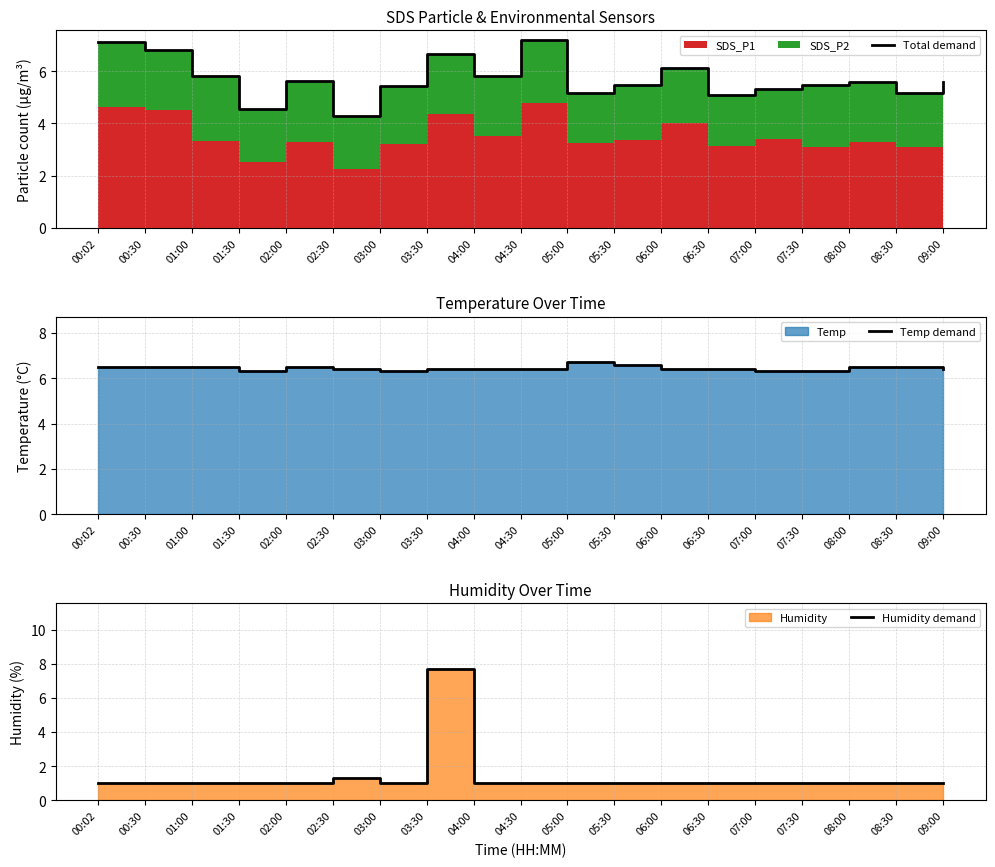

What is the sum of all Total demand values?

108.3